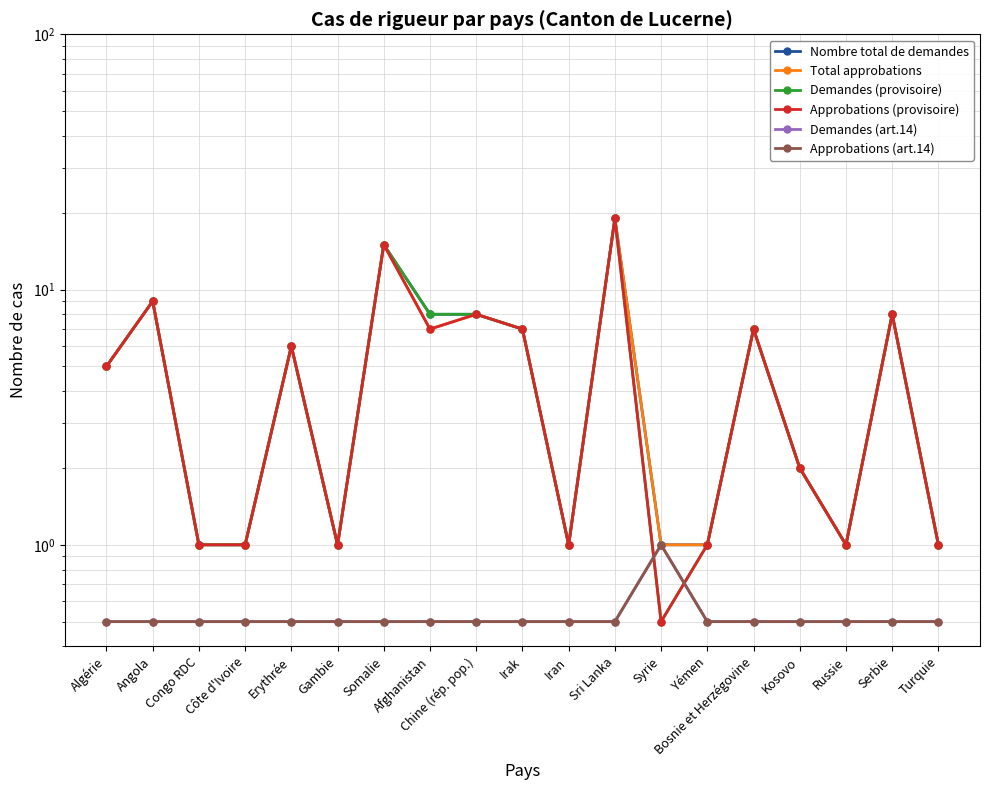

Rank the series by their maximum value, from highest to lowest.

Nombre total de demandes, Total approbations, Demandes (provisoire), Approbations (provisoire), Demandes (art.14), Approbations (art.14)